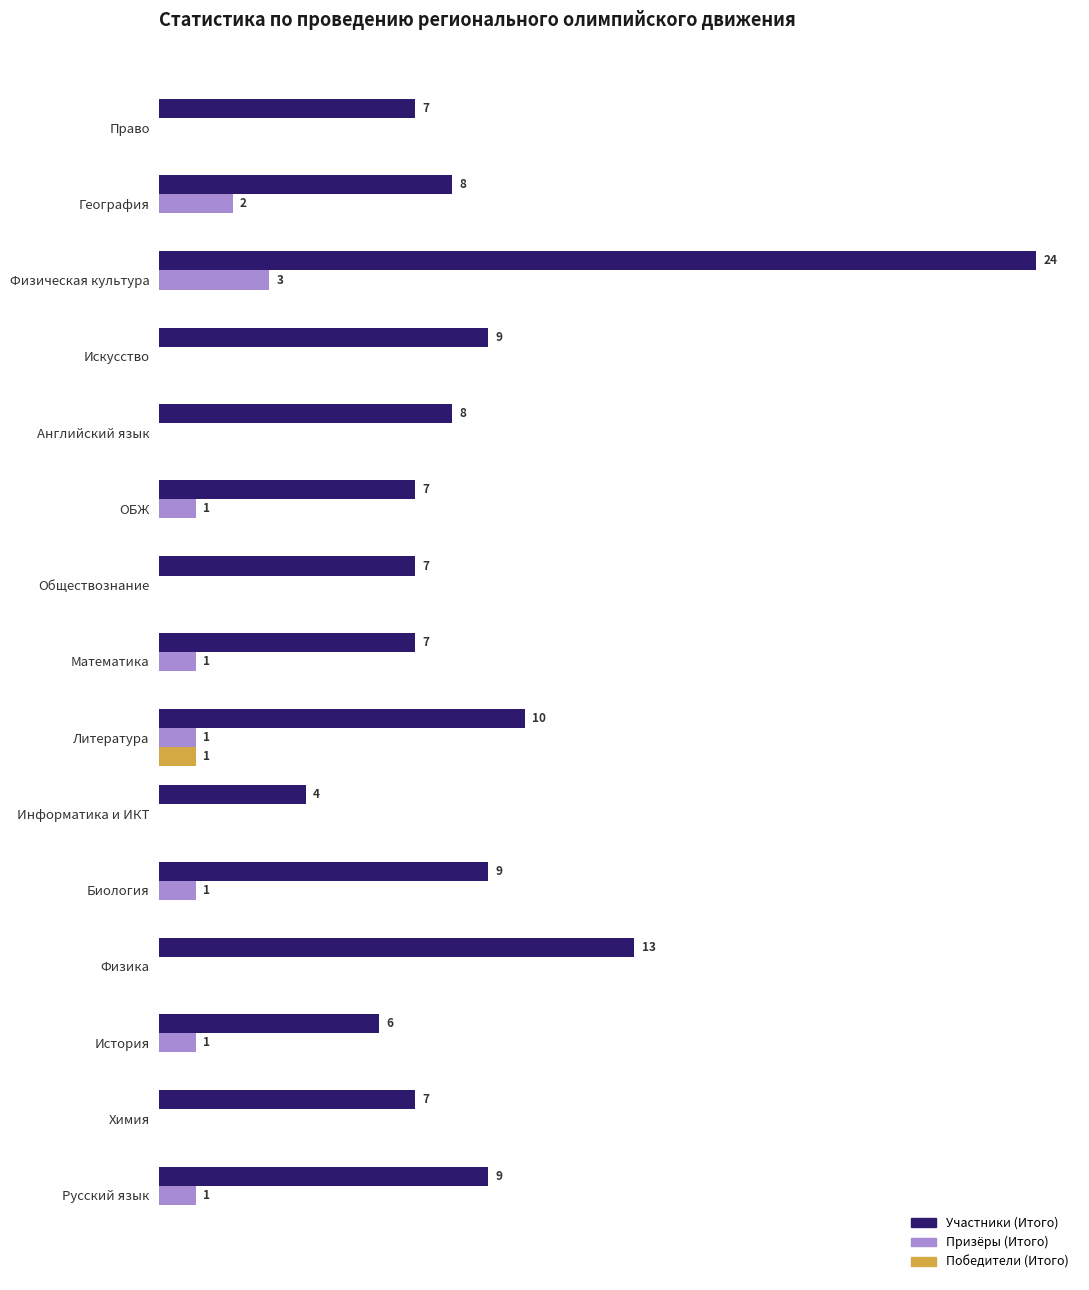

At which label is Участники (Итого) closest to 14?

Физика